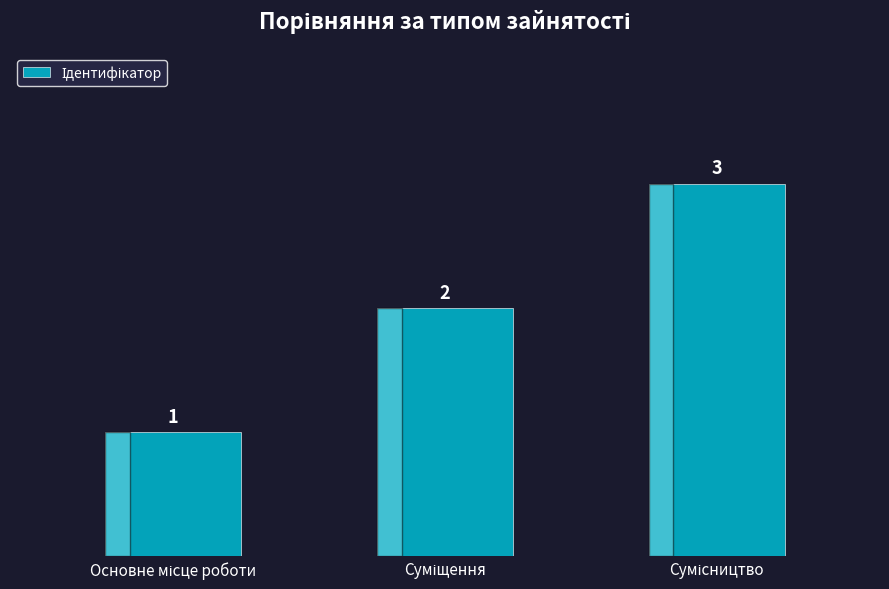

What is the value of the 2nd bar from the left?

2